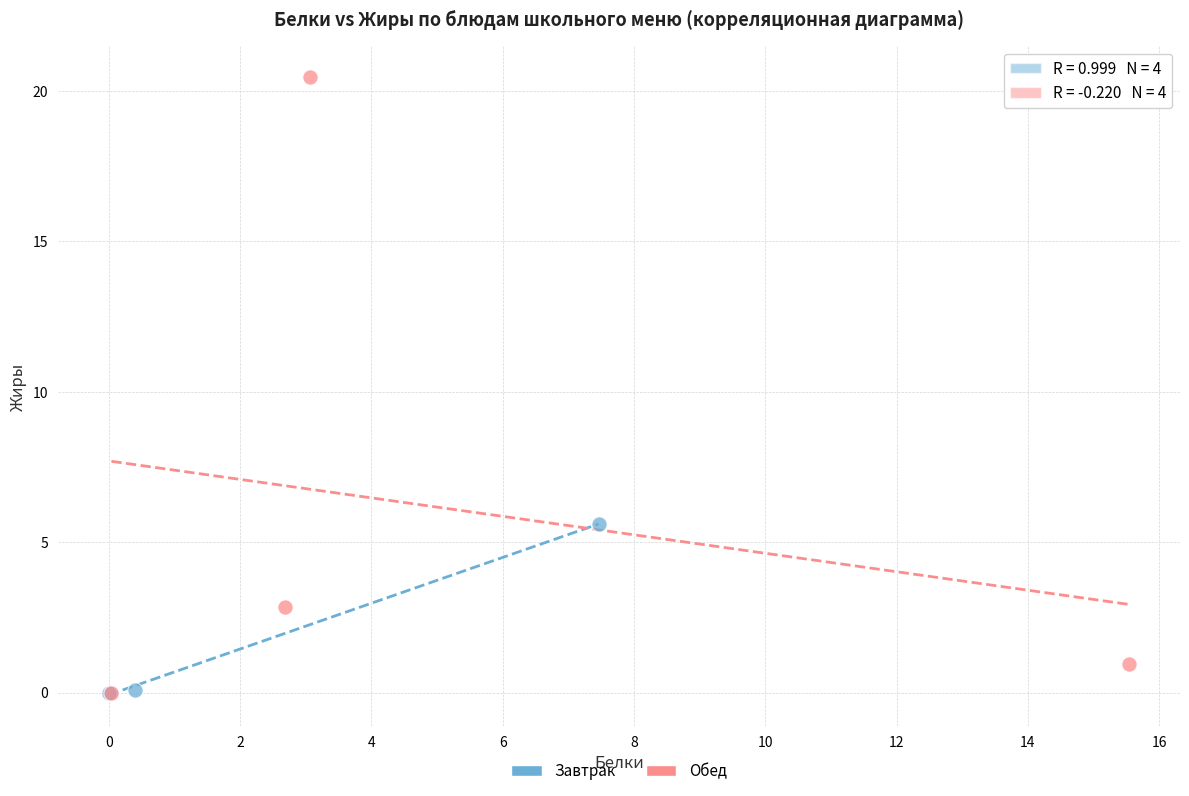

Which series contains the highest Y value?

Обед